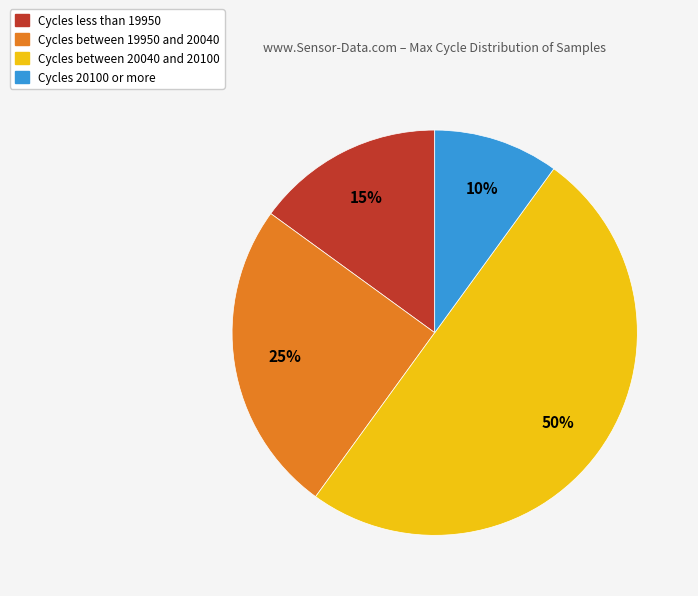

To the nearest percent, what is the difference between the largest and smallest slice percentages?

40%